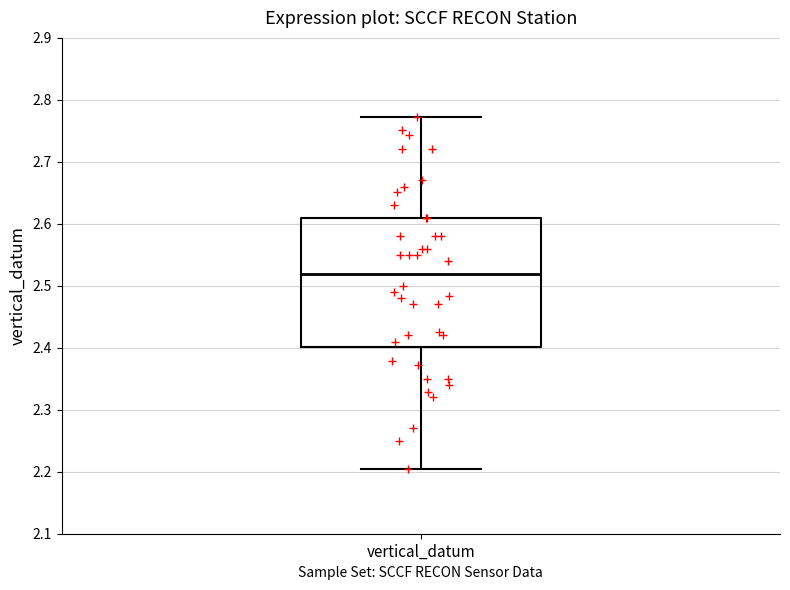

Transcribe this box plot: give where the median line is, the range the box spans, and where the two whiskers end, as read against the y-axis. The values are not printed on the chart, so give them approximately, as read against the axis.

median 2.52, box 2.40 to 2.61, whiskers 2.21 to 2.77